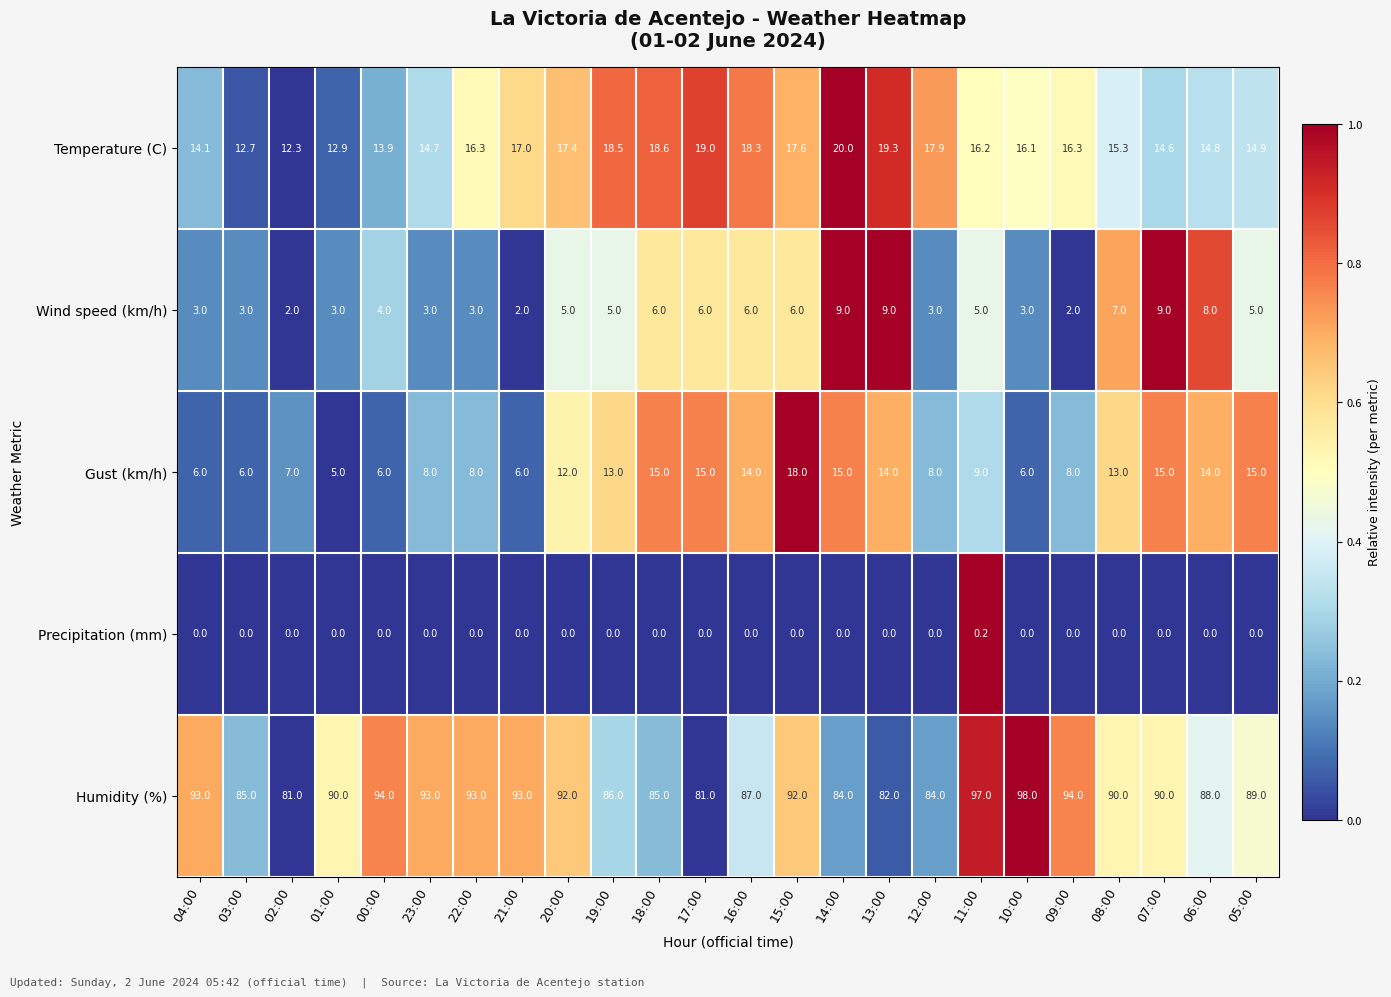

What is the spread (max minus min) of values at 10:00?

98.0